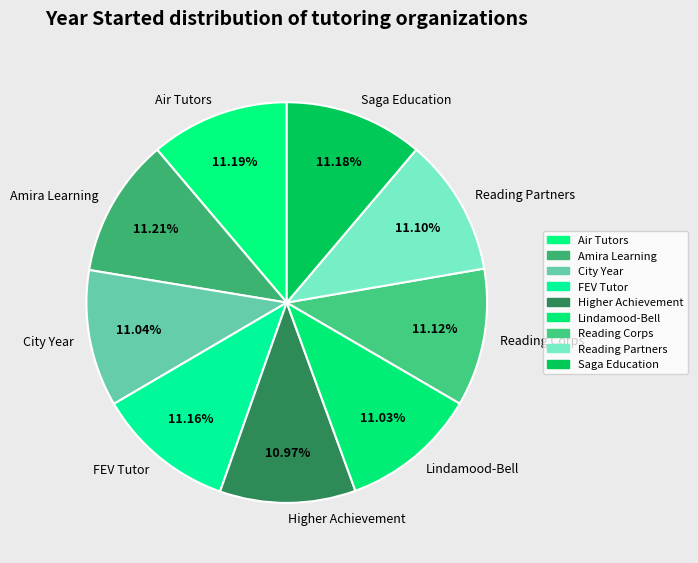

Does Saga Education represent more than half of the total?

No